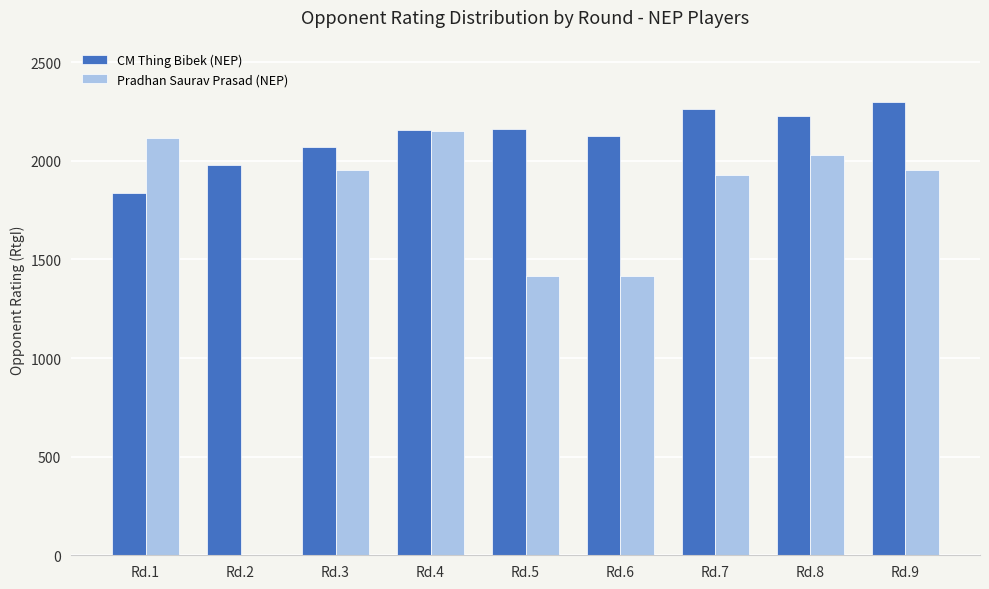

What is the average value of the Pradhan Saurav Prasad (NEP) series?

1662